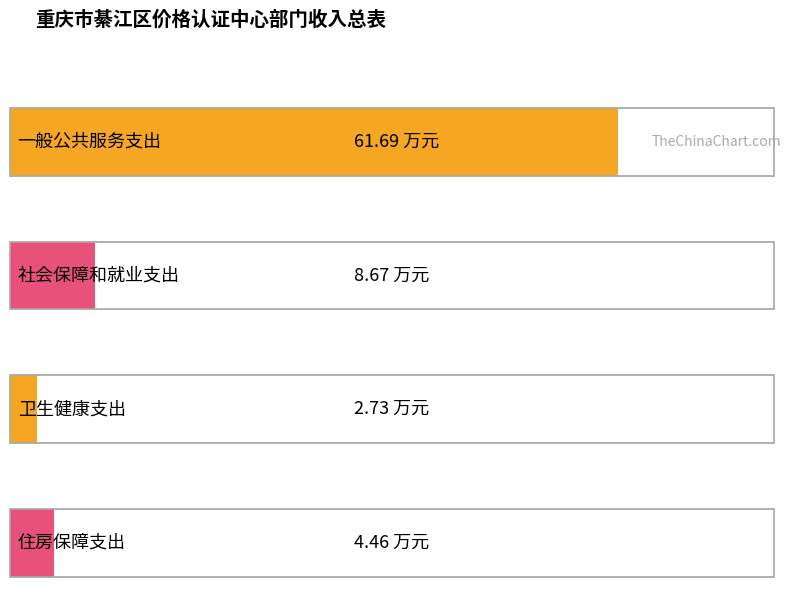

What is the approximate value of 总计 at 卫生健康支出?

2.7